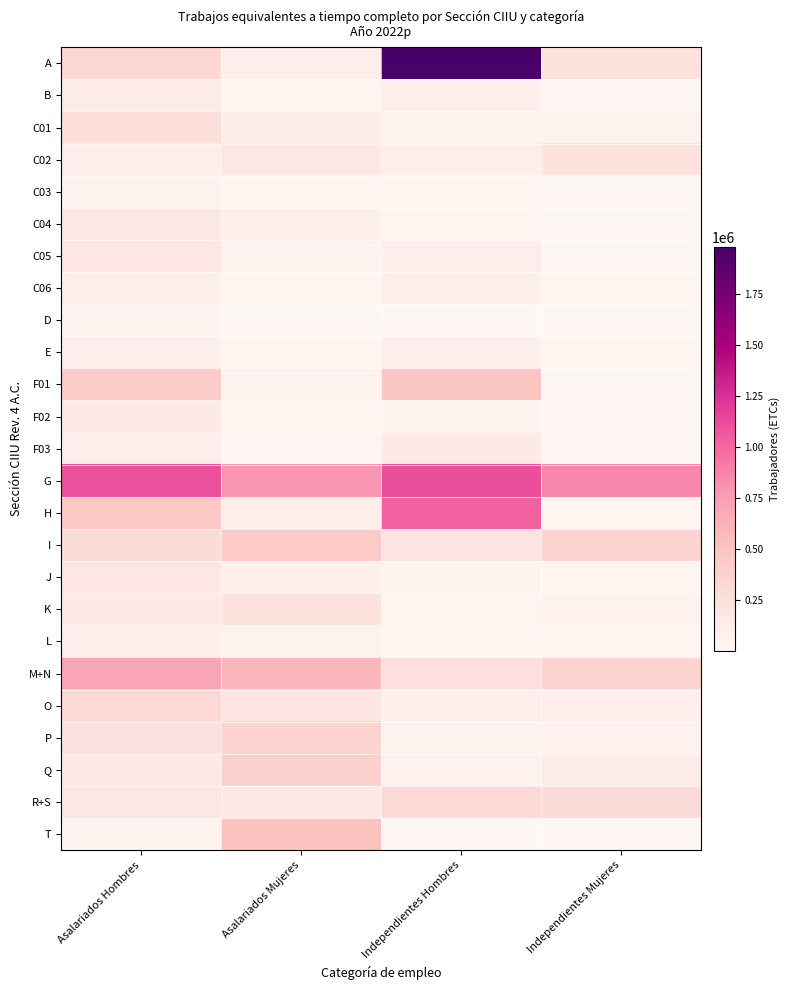

At how many categories does at least one series exceed 1235931?

1